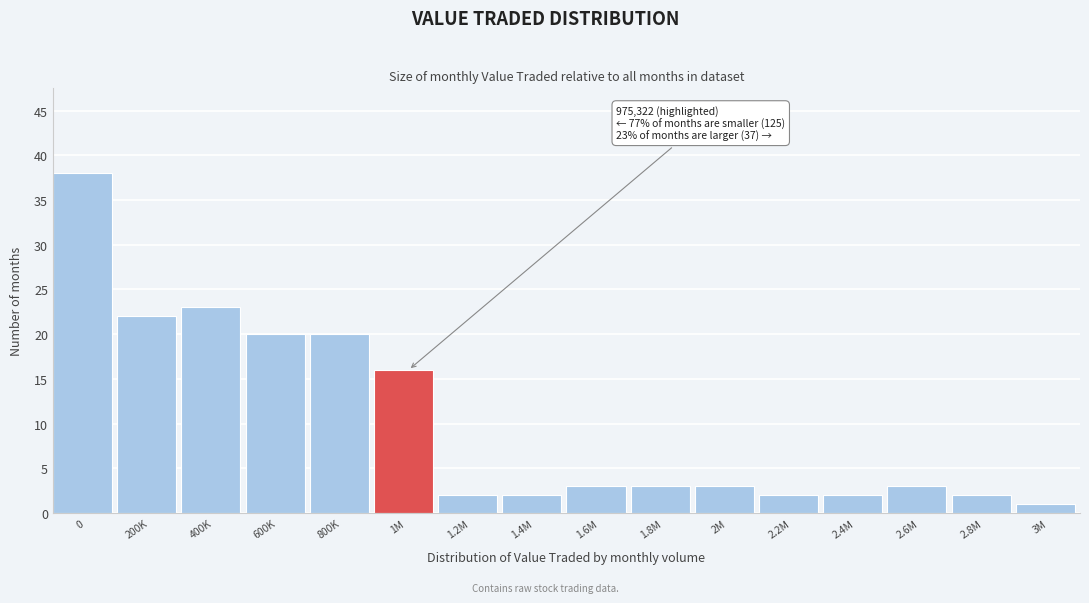

Reading right to left, extract all data points from this chart.

3M=1	2.8M=2	2.6M=3	2.4M=2	2.2M=2	2M=3	1.8M=3	1.6M=3	1.4M=2	1.2M=2	1M=16	800K=20	600K=20	400K=23	200K=22	0=38